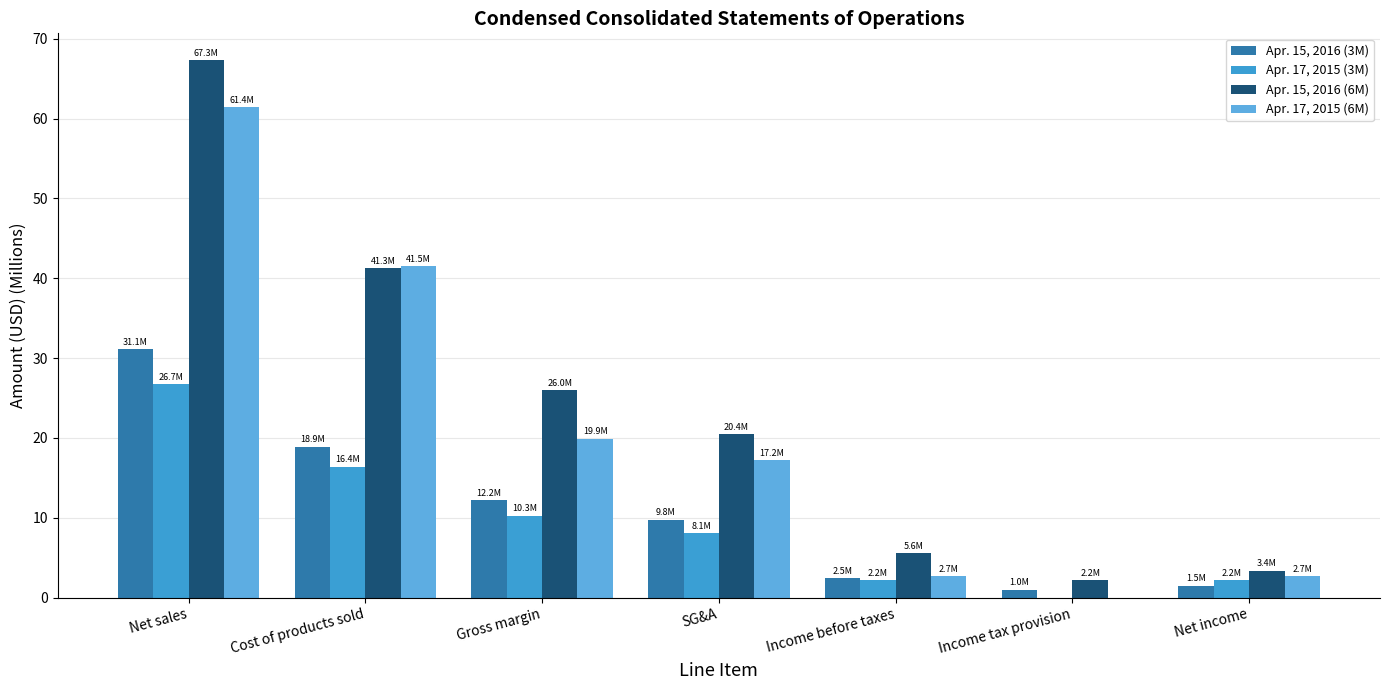

What is the greatest value displayed?

67.3